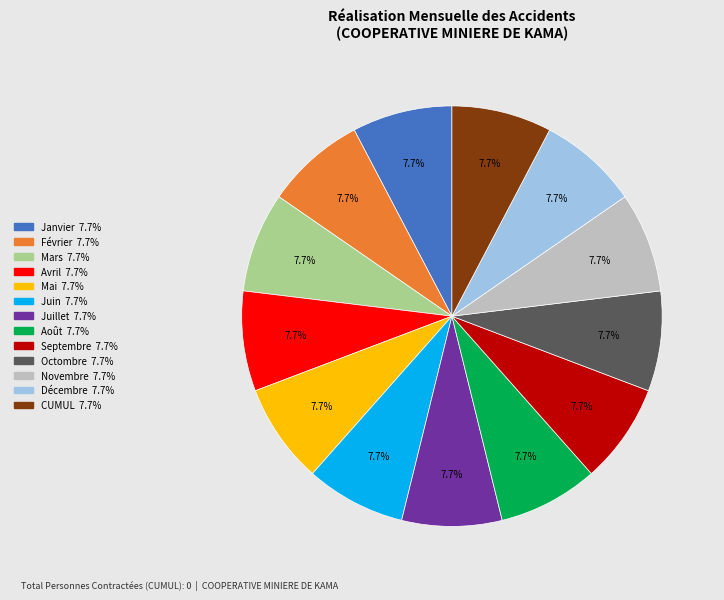

Is it true that Août is 1% of the pie?

False